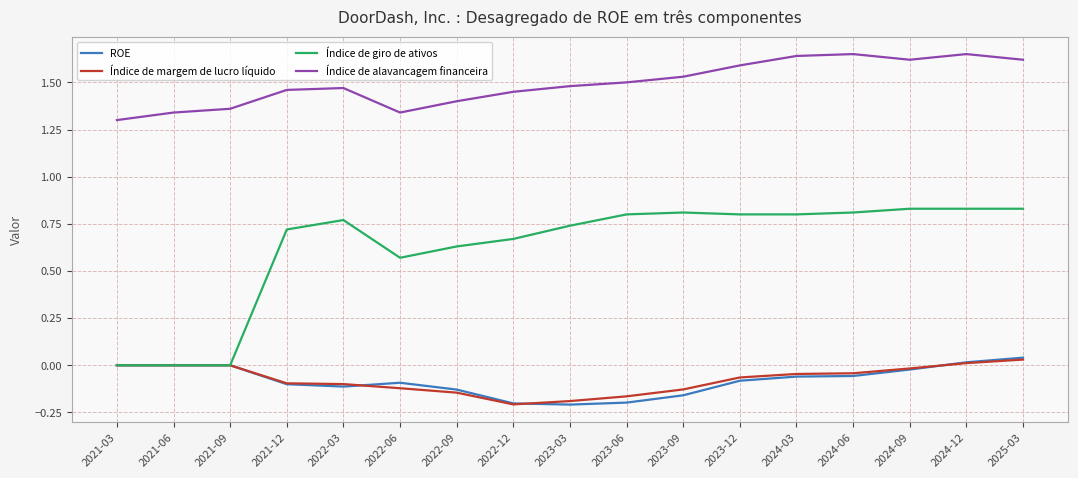

What is the difference between the maximum and minimum values in the ROE series?

0.2